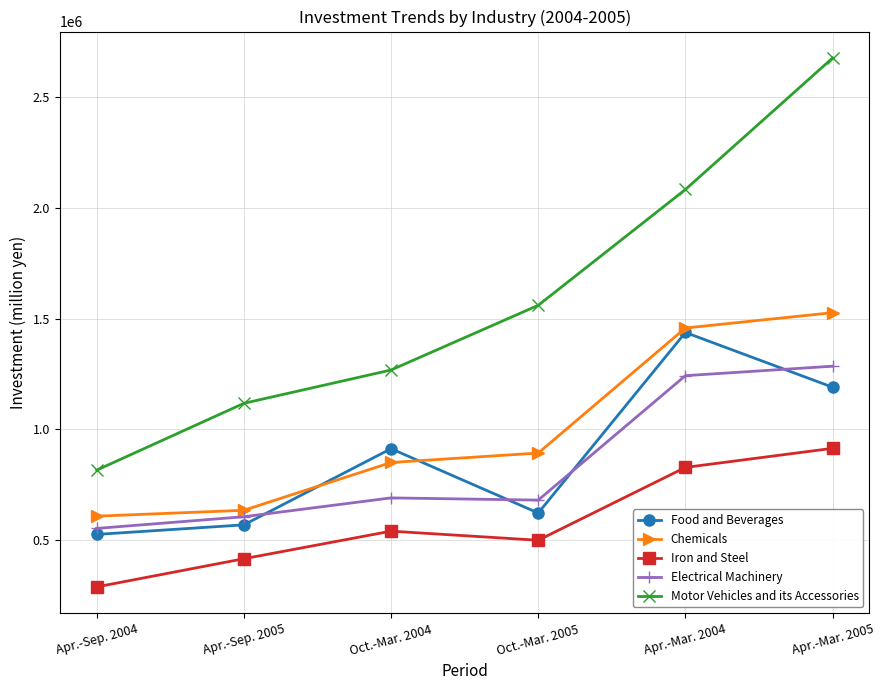

What are all the series names shown in the legend?

Food and Beverages, Chemicals, Iron and Steel, Electrical Machinery, Motor Vehicles and its Accessories